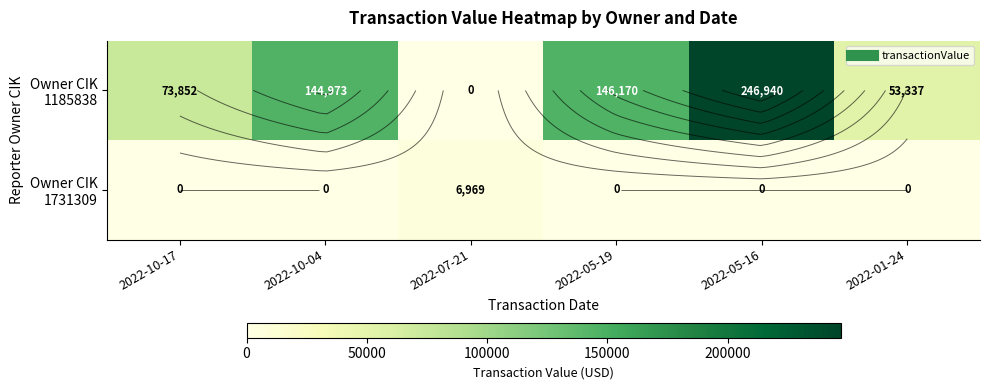

At how many categories does at least one series exceed 48981?

5